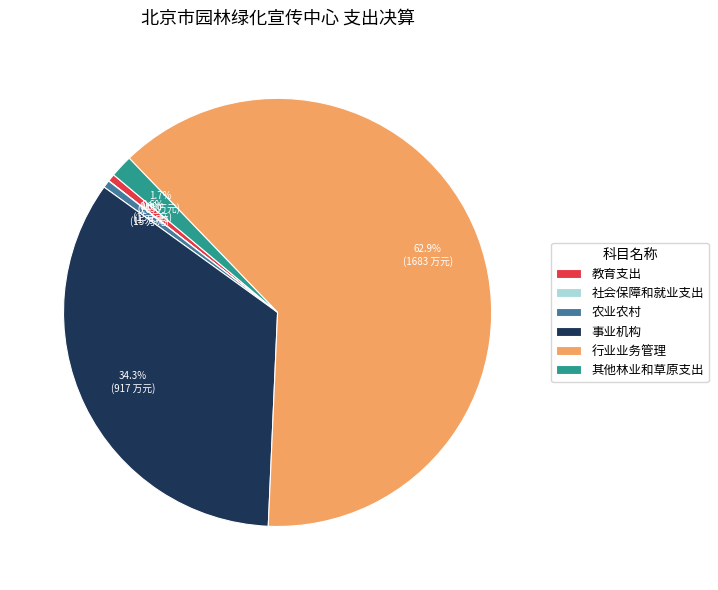

Which has a higher value, 其他林业和草原支出 or 事业机构?

事业机构